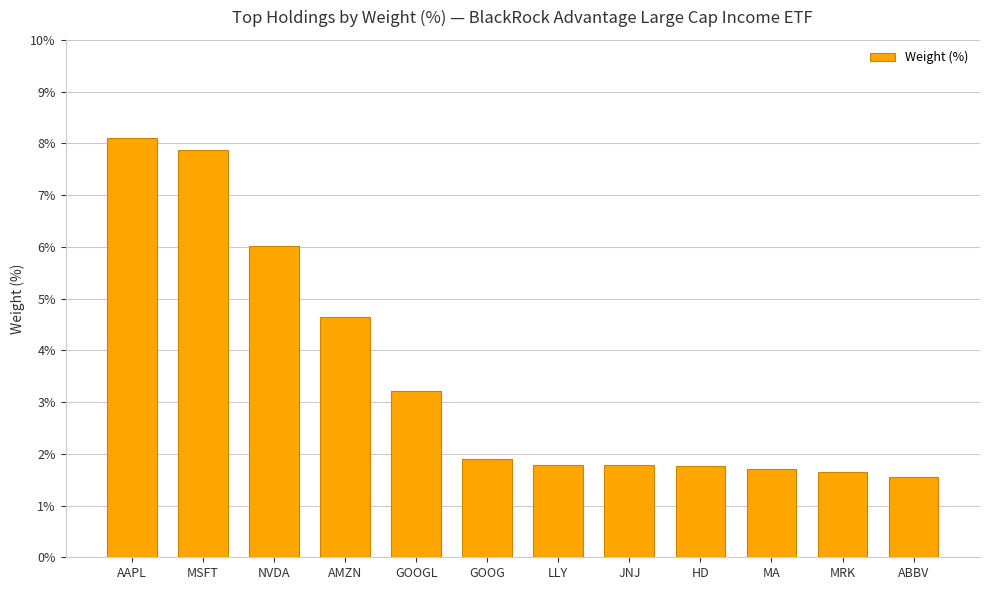

What is the label of the 7th bar from the left?

LLY